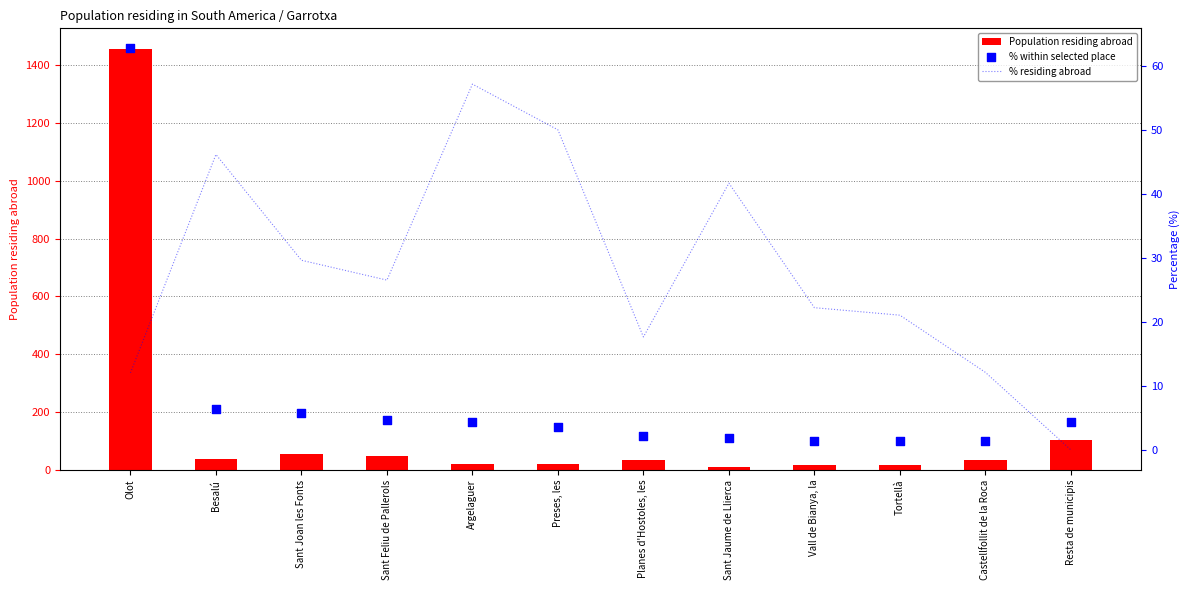

At how many categories does at least one series exceed 266?

1